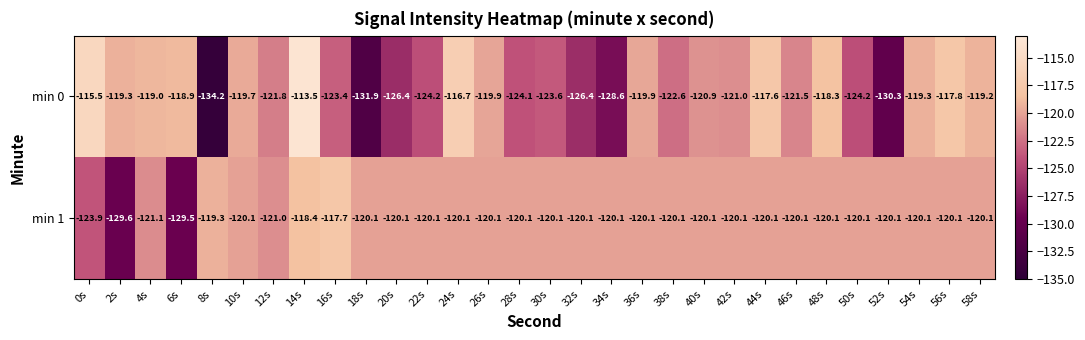

Count the number of data series in this chart.

2